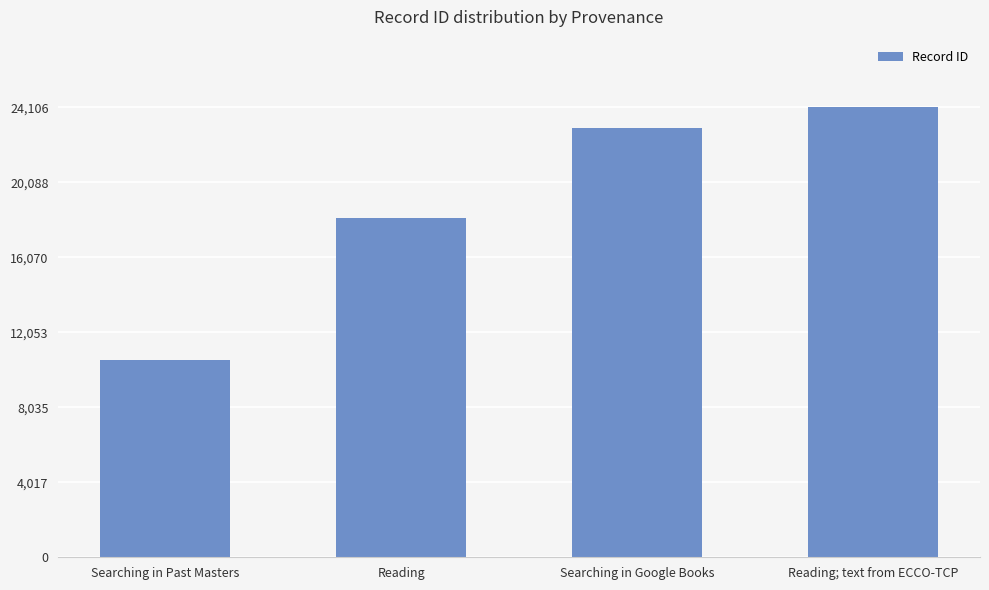

What value does the data have at Reading?

18150